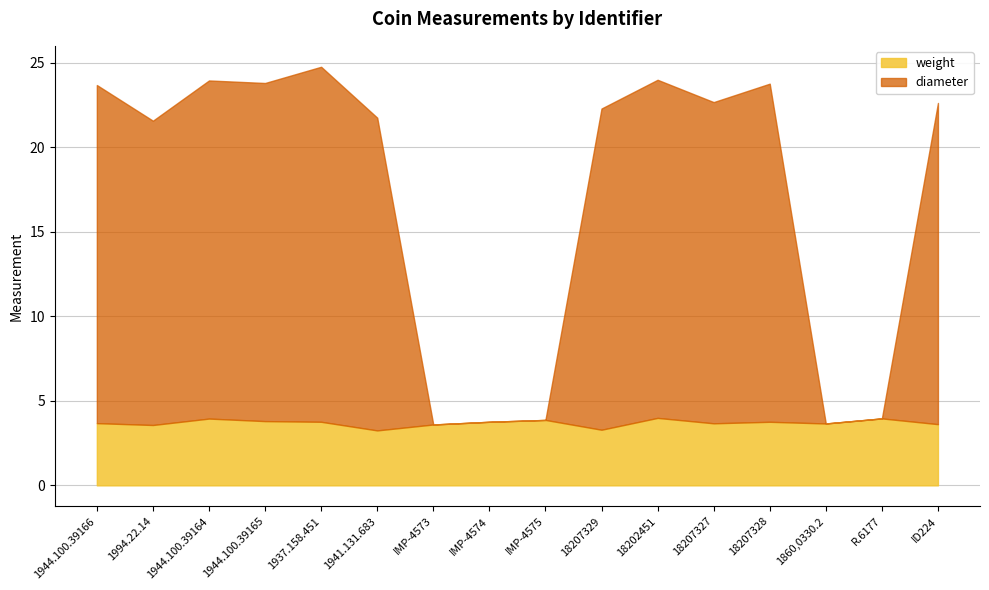

Where do diameter and weight first cross each other?

1941.131.683 and IMP-4573